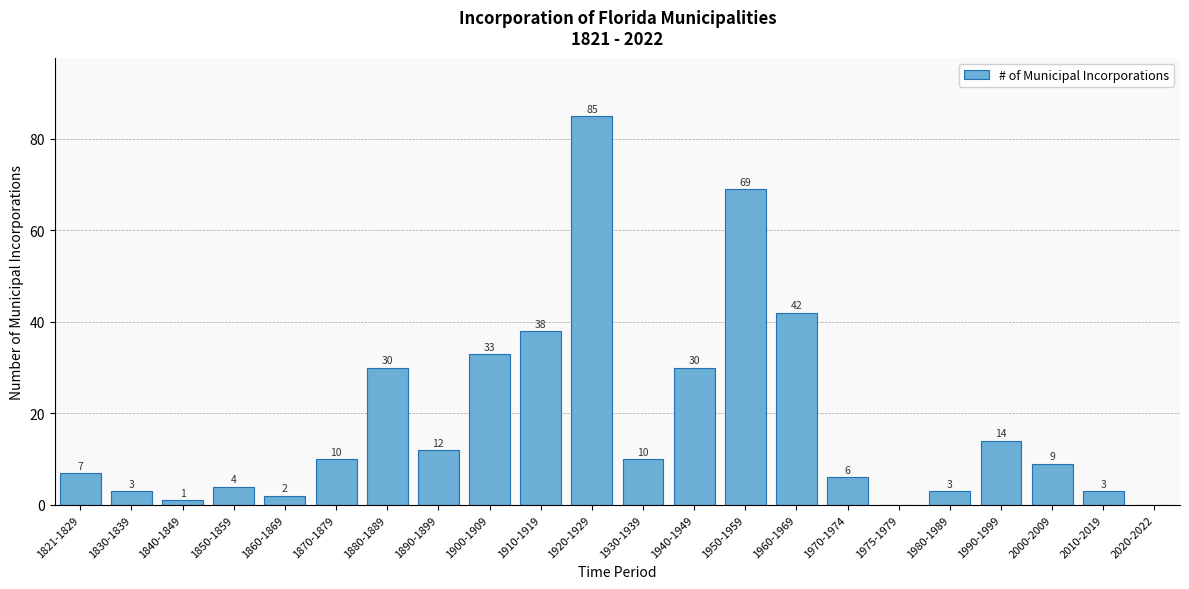

Reading left to right, extract all data points from this chart.

1821-1829=7	1830-1839=3	1840-1849=1	1850-1859=4	1860-1869=2	1870-1879=10	1880-1889=30	1890-1899=12	1900-1909=33	1910-1919=38	1920-1929=85	1930-1939=10	1940-1949=30	1950-1959=69	1960-1969=42	1970-1974=6	1975-1979=0	1980-1989=3	1990-1999=14	2000-2009=9	2010-2019=3	2020-2022=0